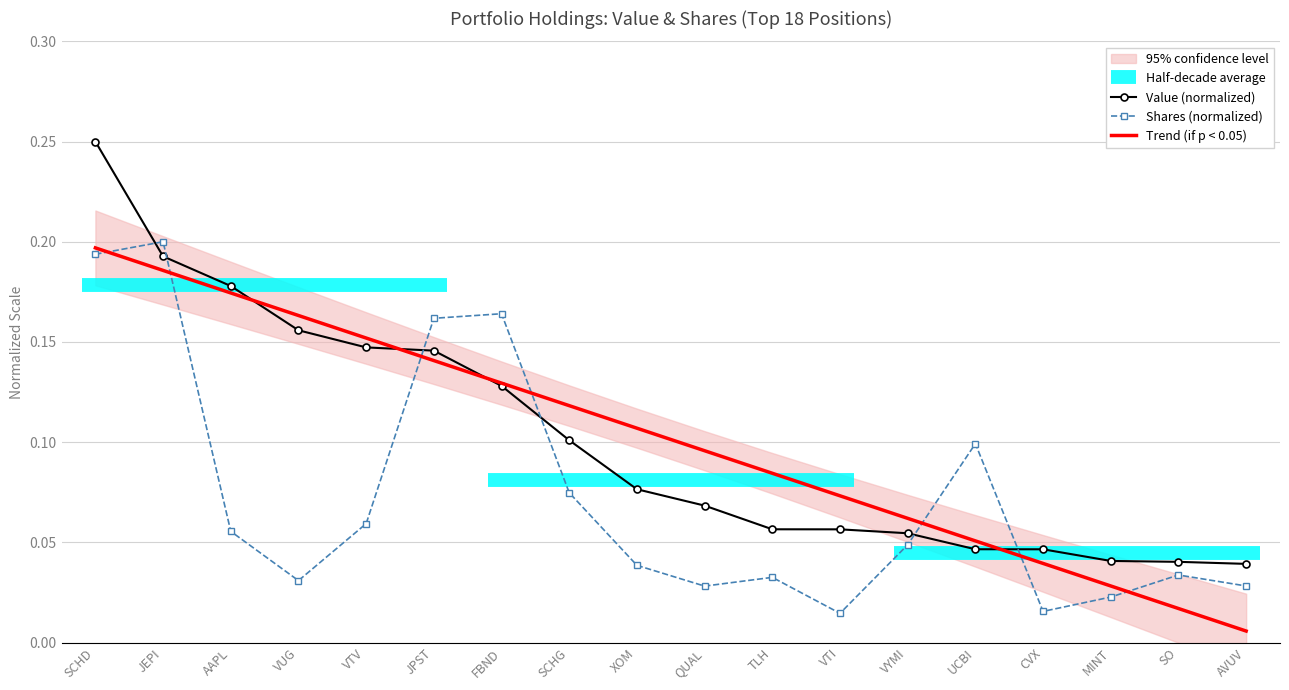

Where is Trend (if p < 0.05) nearest to the value 0?

AVUV